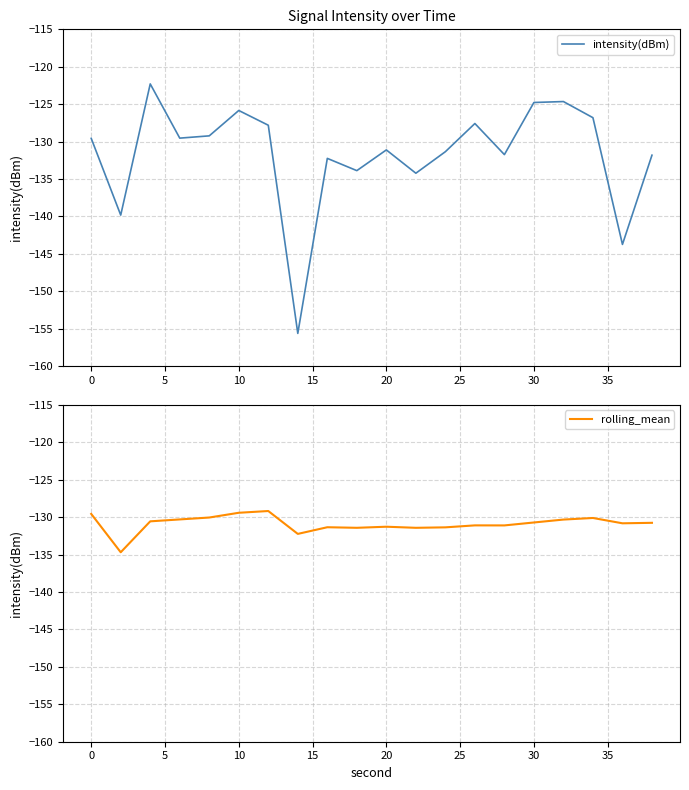

Where does the rolling_mean series first go above -130?

0